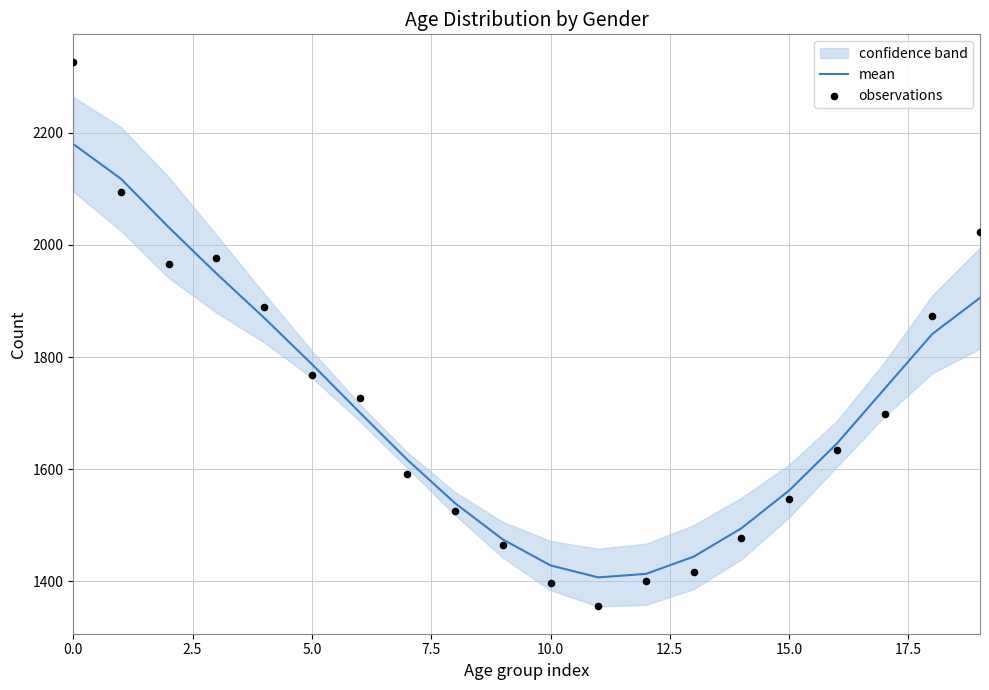

At how many categories does at least one series exceed 2070?

2